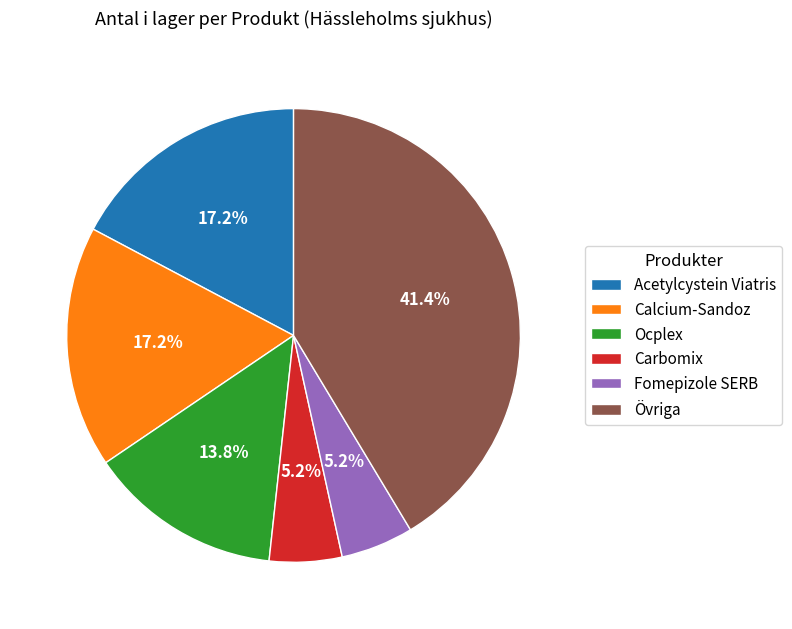

What is the ratio of the value at Acetylcystein Viatris to the value at Fomepizole SERB?

3.3